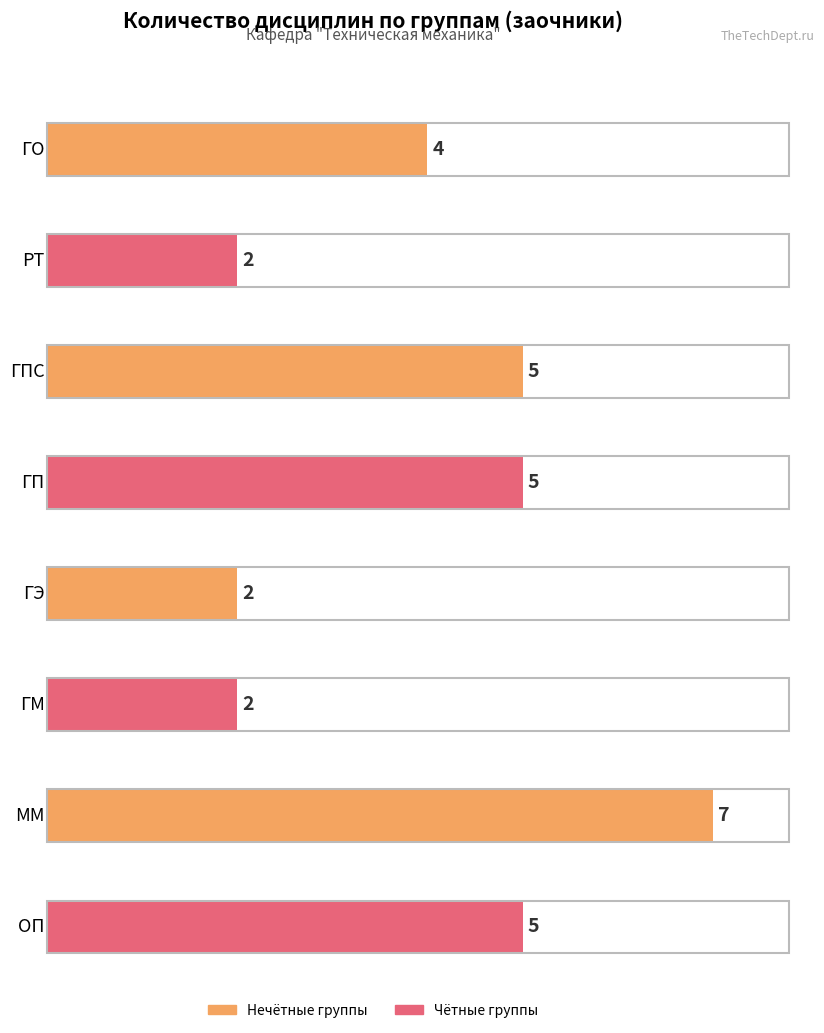

List the labels in order of value, smallest first.

РТ, ГЭ, ГМ, ГО, ГПС, ГП, ОП, ММ